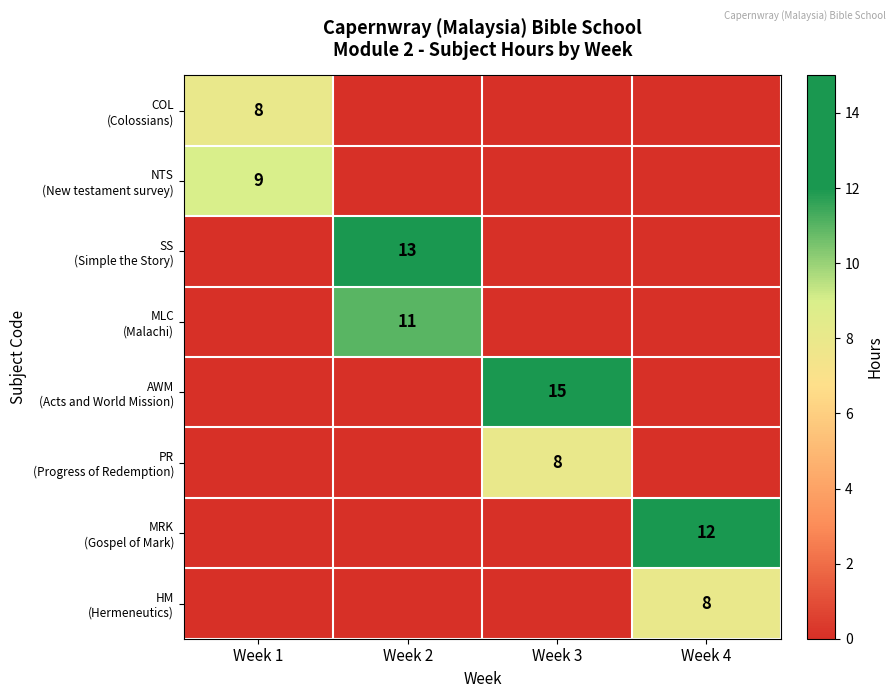

Between Week 1 and Week 2, which series saw the biggest shift?

SS (Simple the Story)